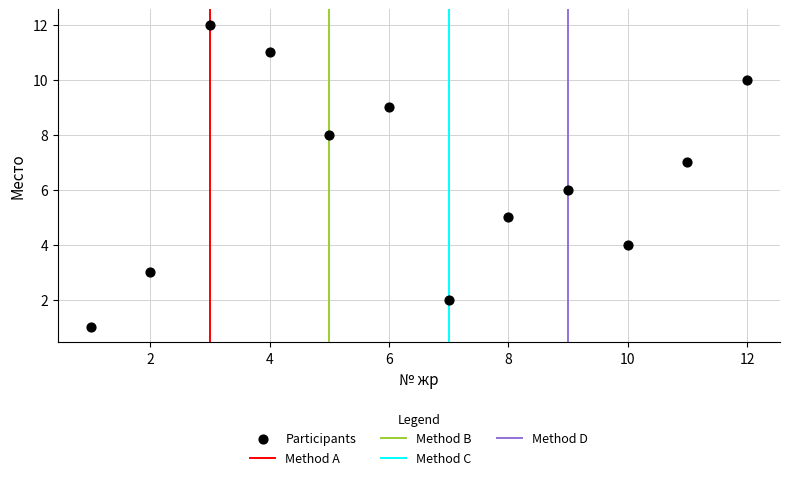

What is the average X value?

6